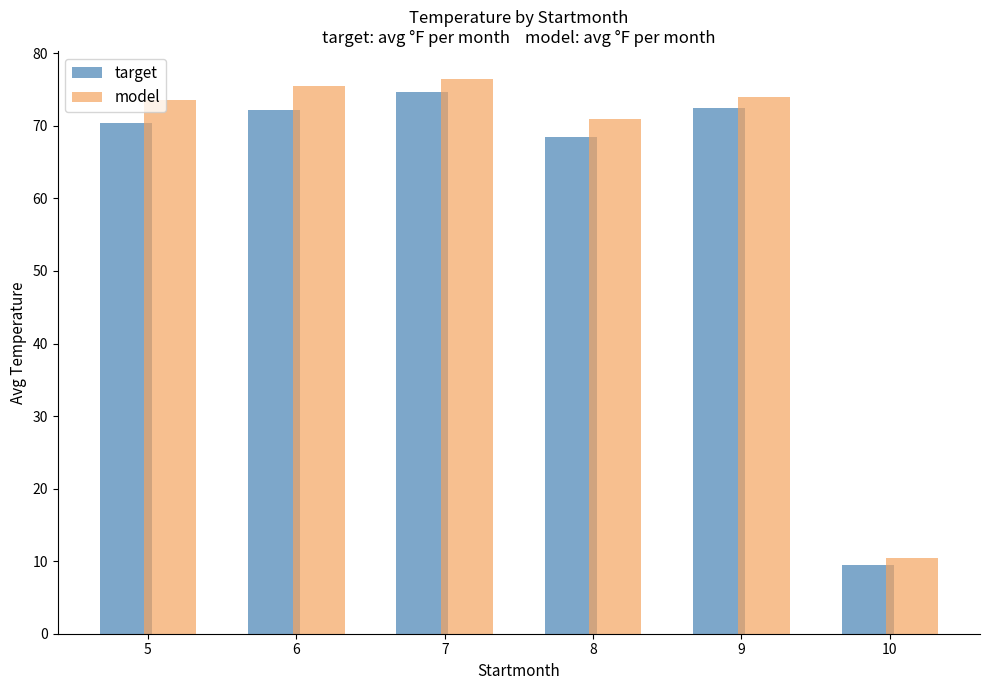

The value of model at 5 is 73.5. True or false?

True